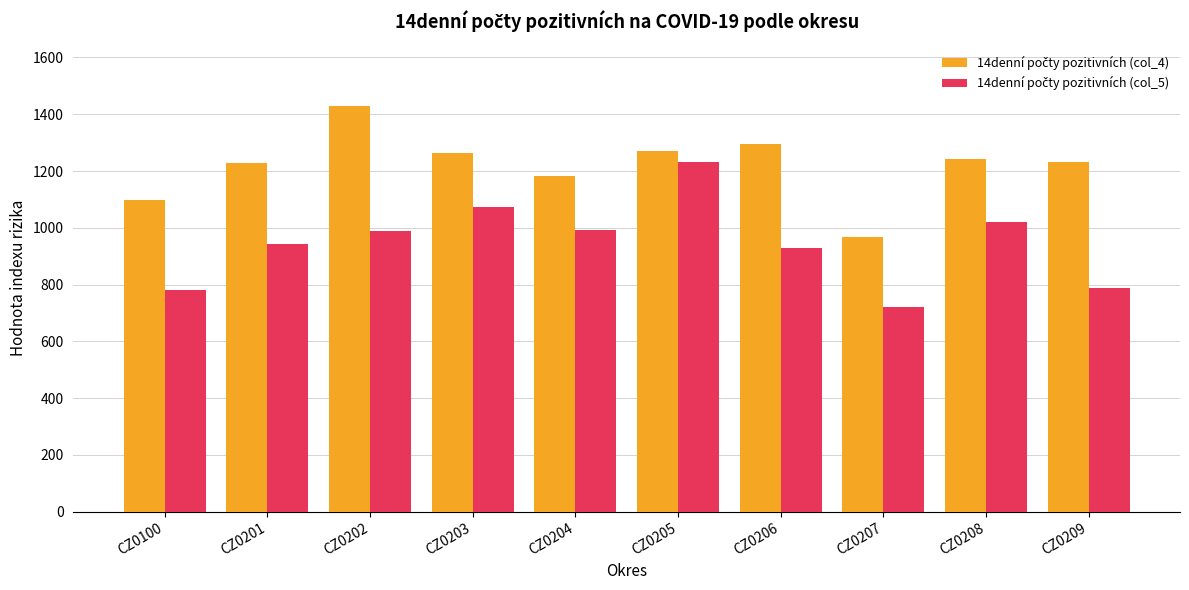

What is the minimum value shown in the chart?

721.1